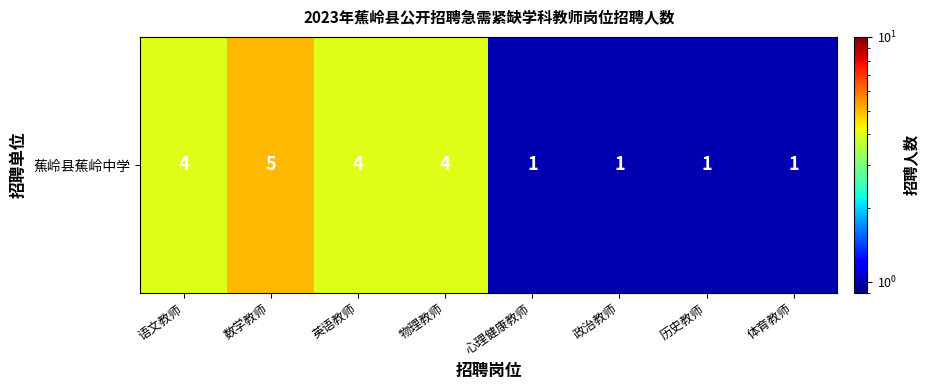

Rank the categories by value from highest to lowest.

数学教师, 语文教师, 英语教师, 物理教师, 心理健康教师, 政治教师, 历史教师, 体育教师